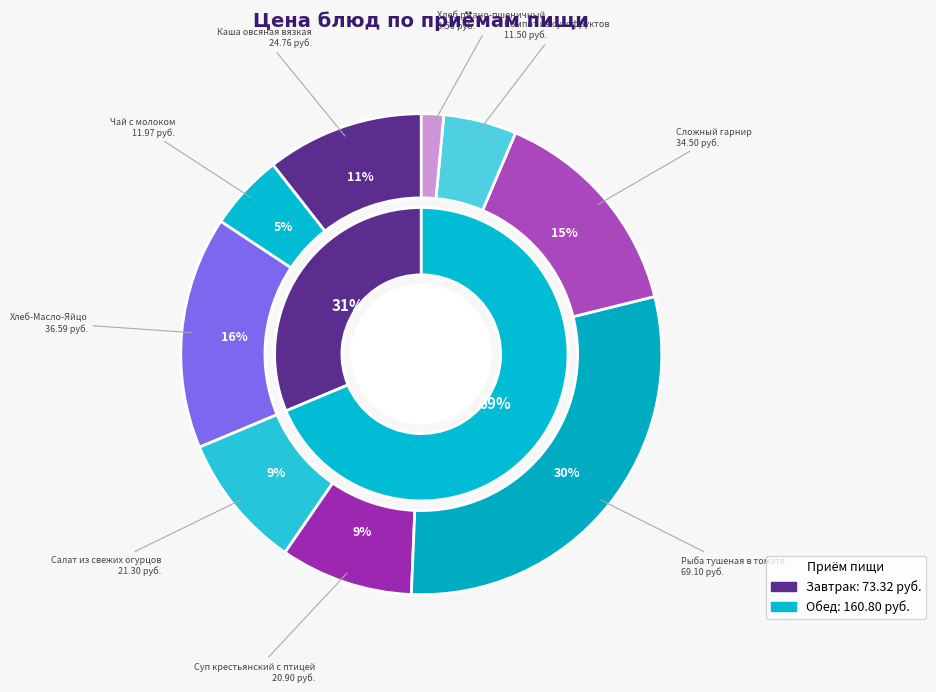

Which has a higher value, Рыба тушеная в томате or Хлеб-Масло-Яйцо?

Рыба тушеная в томате